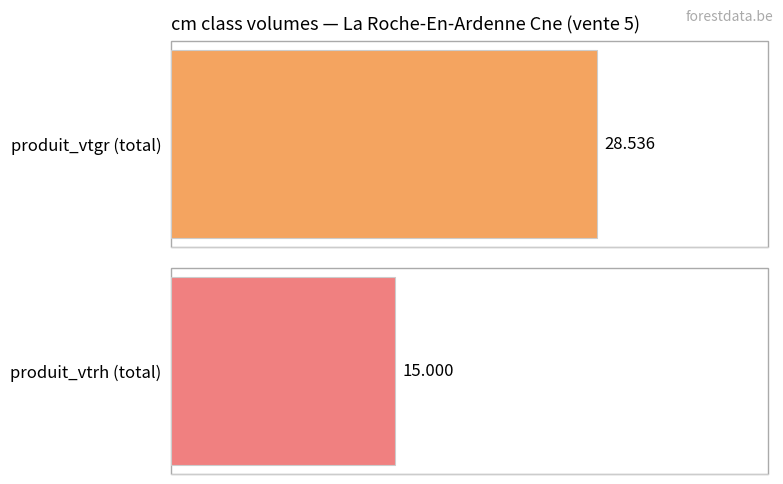

Which series has the widest spread of values?

produit_vtgr